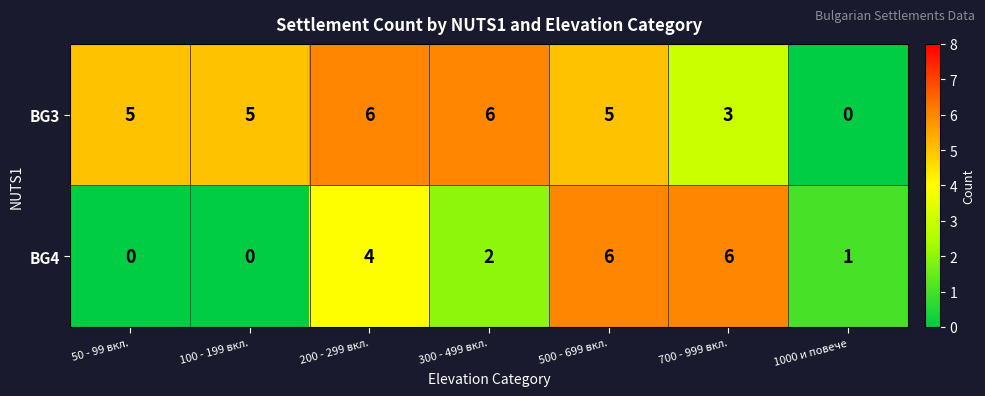

Where does the BG4 series first go above 2?

200 - 299 вкл.